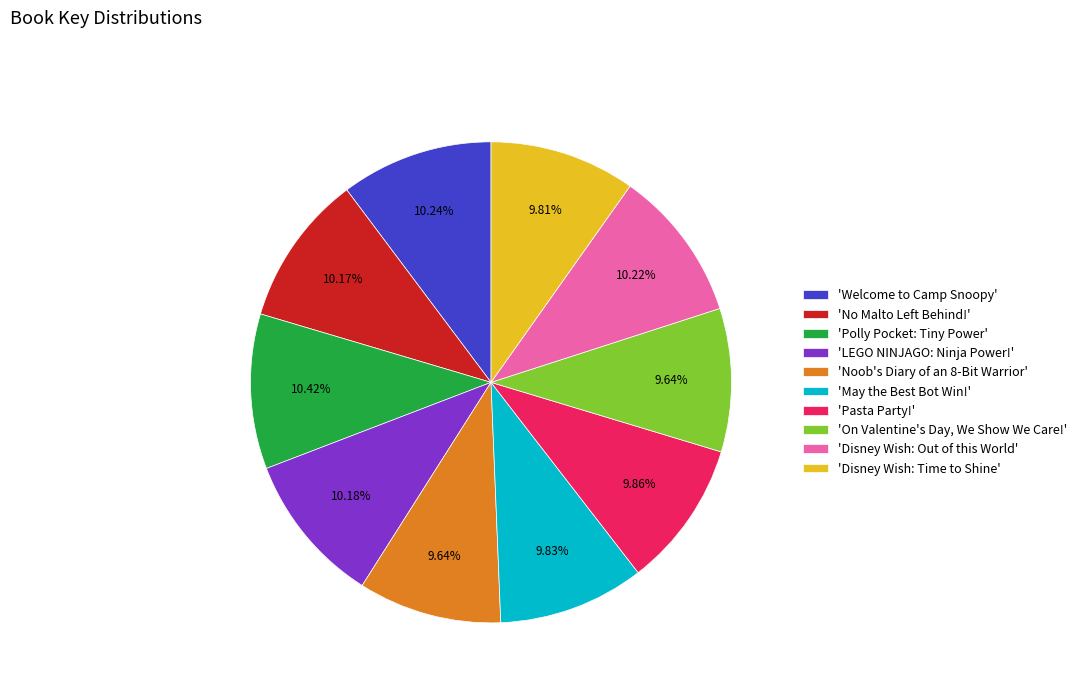

Does any single category account for the majority?

No